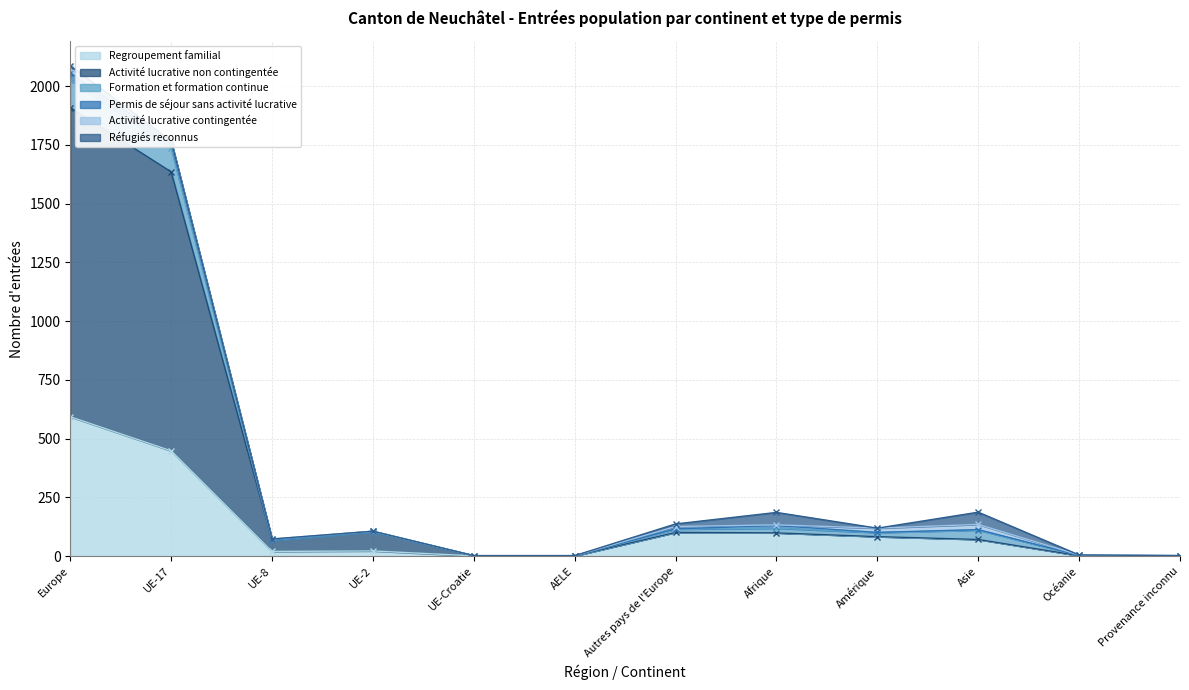

The Réfugiés reconnus series shows 0 at Amérique. True or false?

True